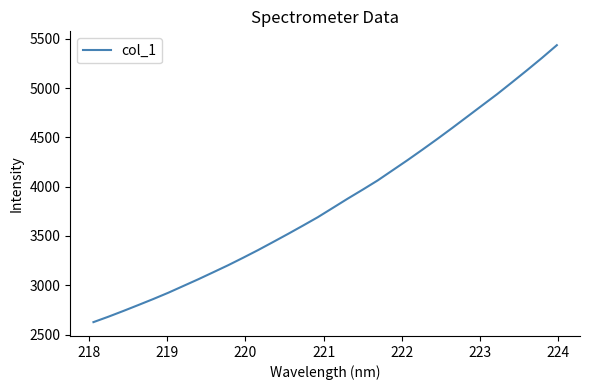

What is the maximum value shown in the chart?

5434.5